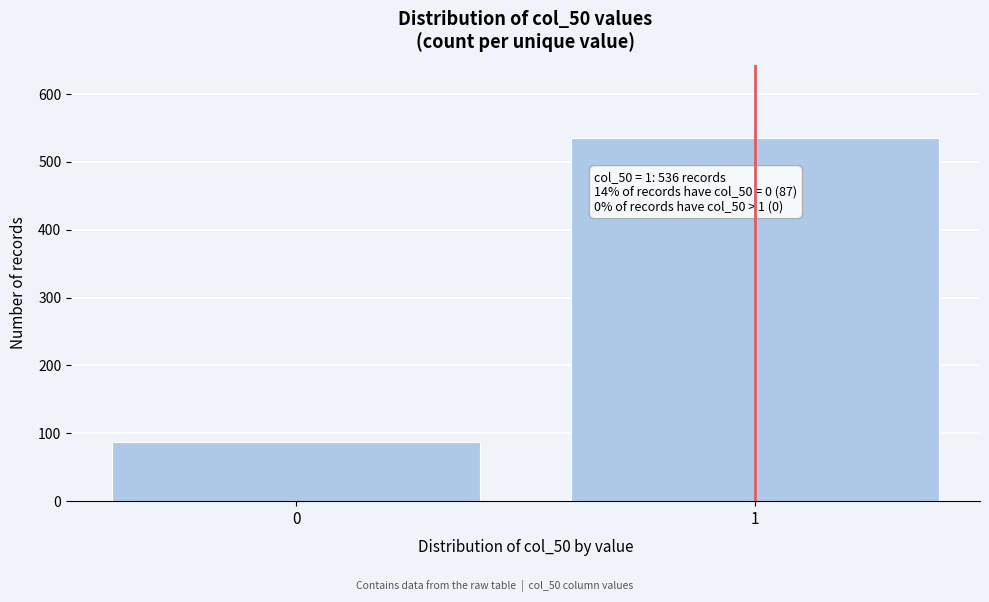

Reading left to right, extract all data points from this chart.

0=87	1=536